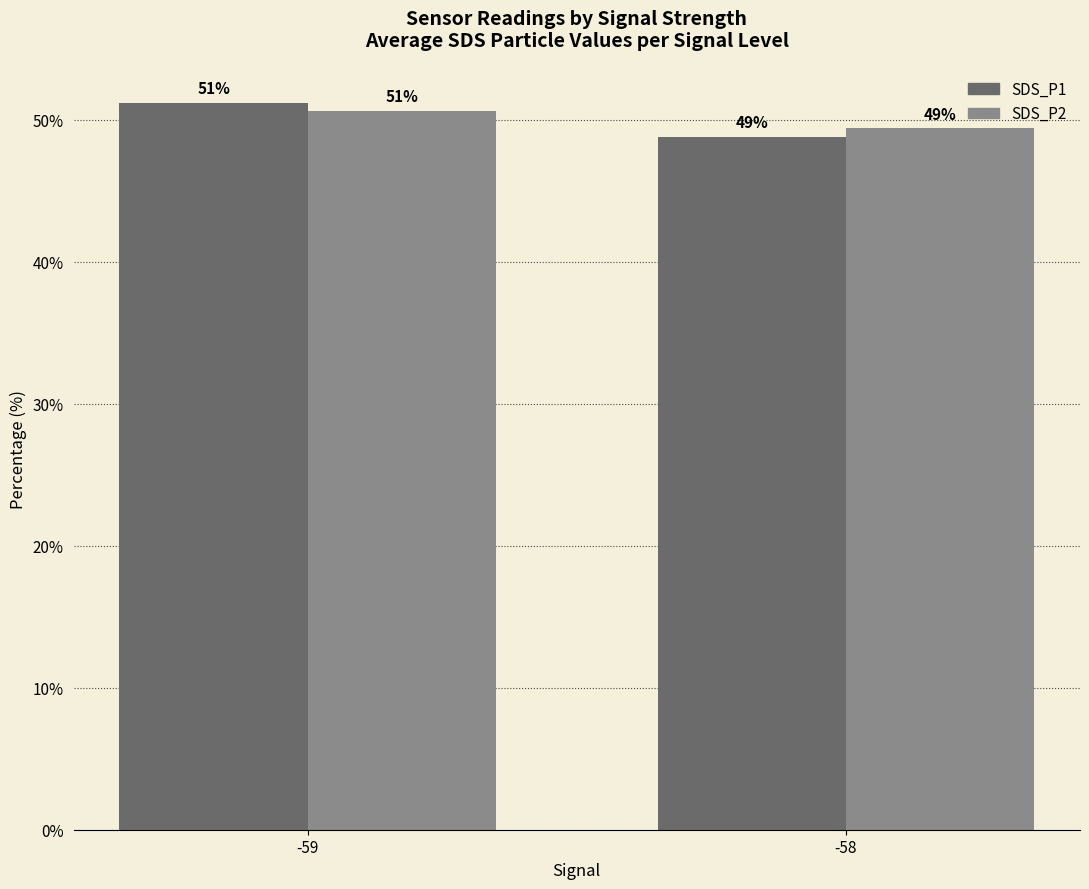

Which category has the lowest value in the SDS_P1 series?

-58